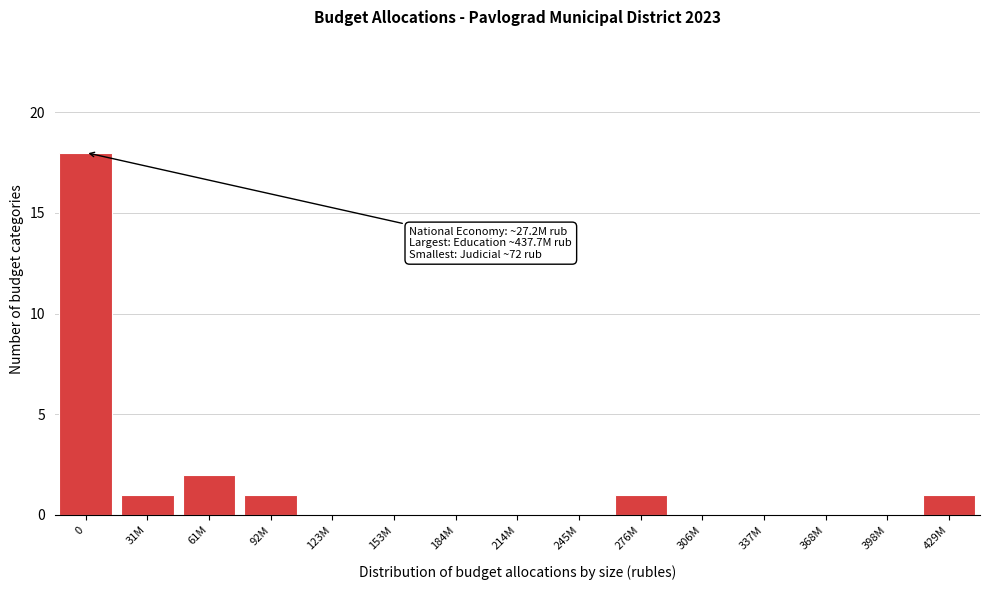

Reading left to right, transcribe all the data shown in this chart.

0=18	31M=1	61M=2	92M=1	123M=0	153M=0	184M=0	214M=0	245M=0	276M=1	306M=0	337M=0	368M=0	398M=0	429M=1